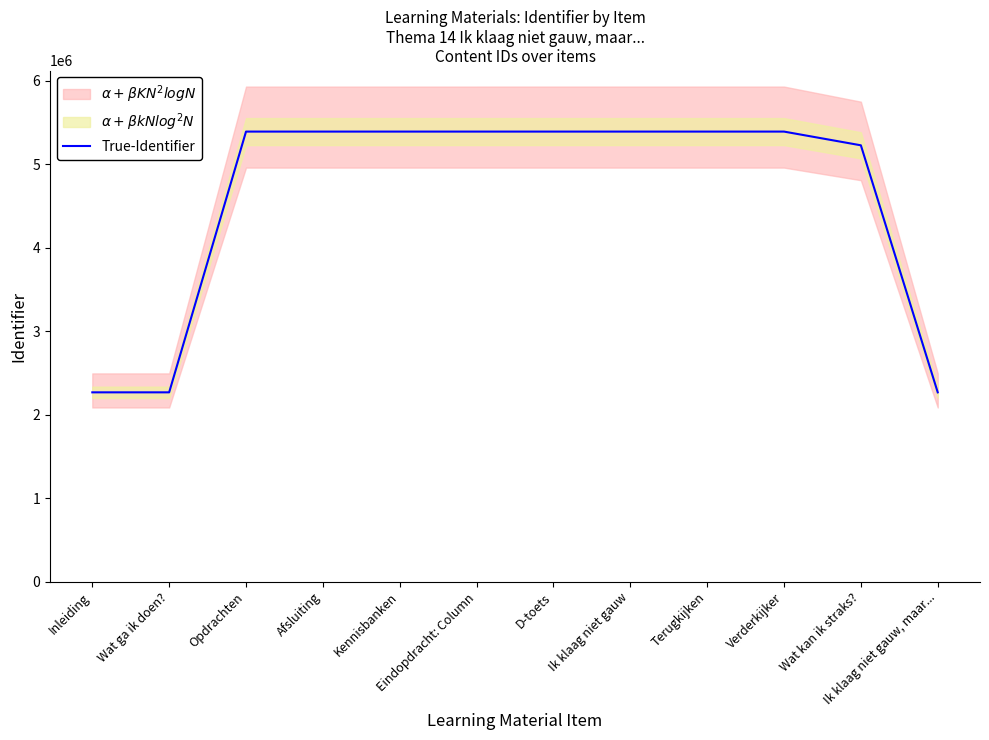

Between Eindopdracht: Column and Wat ga ik doen?, which is larger?

Eindopdracht: Column